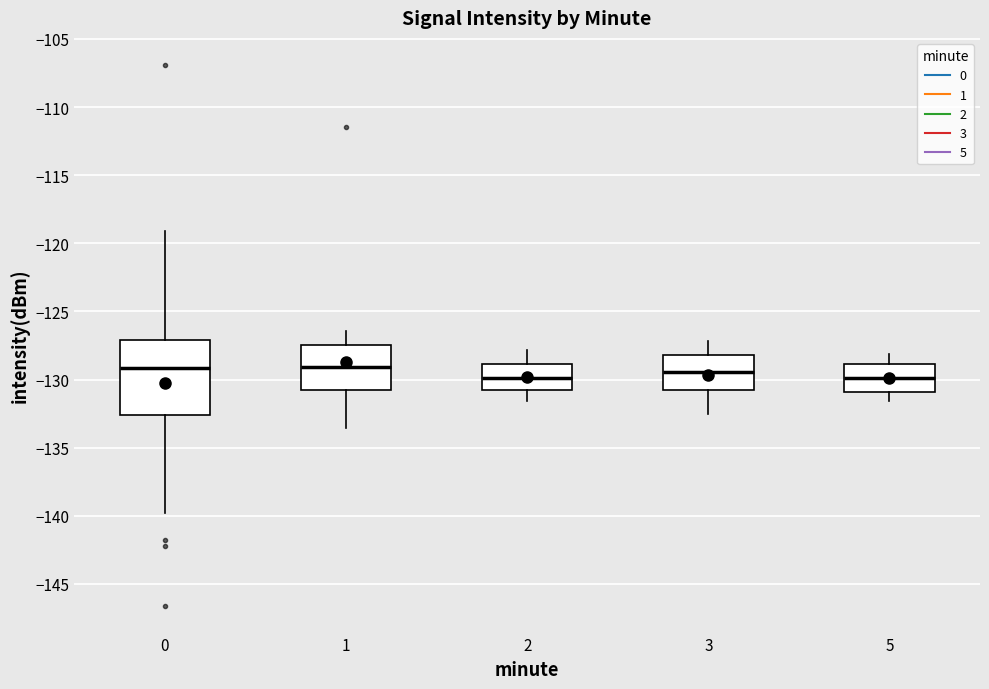

Reading left to right, read every box against the y-axis: the position of its median line, the range the box covers, and the ends of its whiskers. The values are not printed on the chart, so give them approximately, as read against the axis.

0: median -129.0, box -132.5 to -127.0, whiskers -140.0 to -119.0
1: median -129.0, box -131.0 to -127.5, whiskers -133.5 to -126.5
2: median -130.0, box -131.0 to -129.0, whiskers -131.5 to -128.0
3: median -129.5, box -131.0 to -128.0, whiskers -132.5 to -127.0
5: median -130.0, box -131.0 to -129.0, whiskers -131.5 to -128.0